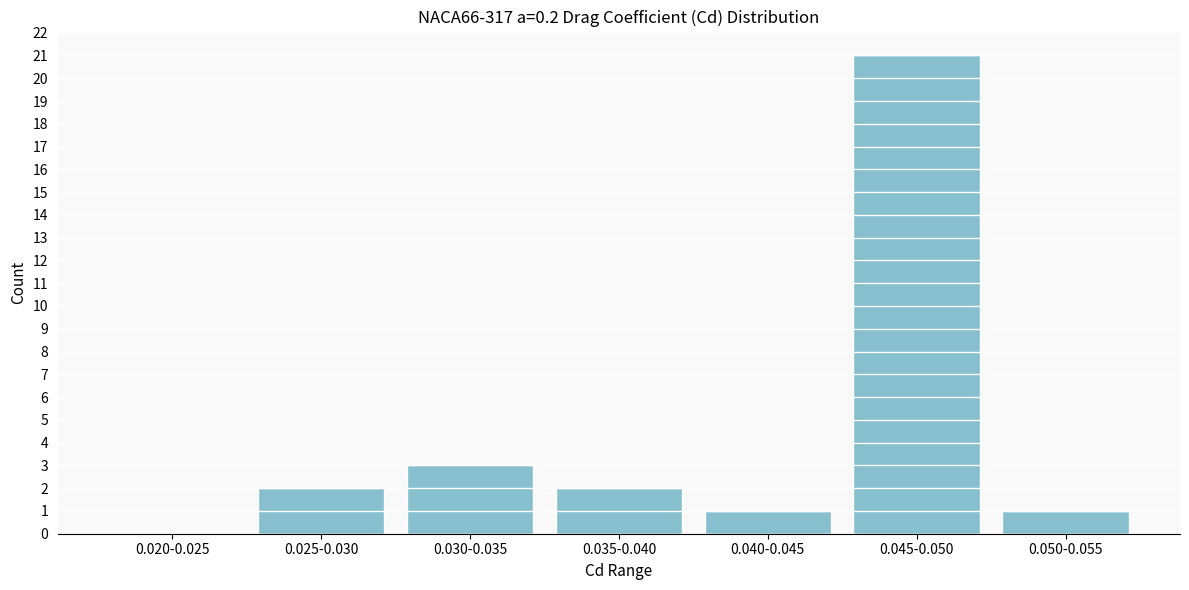

Reading left to right, extract all data points from this chart.

0.020-0.025=0	0.025-0.030=2	0.030-0.035=3	0.035-0.040=2	0.040-0.045=1	0.045-0.050=21	0.050-0.055=1